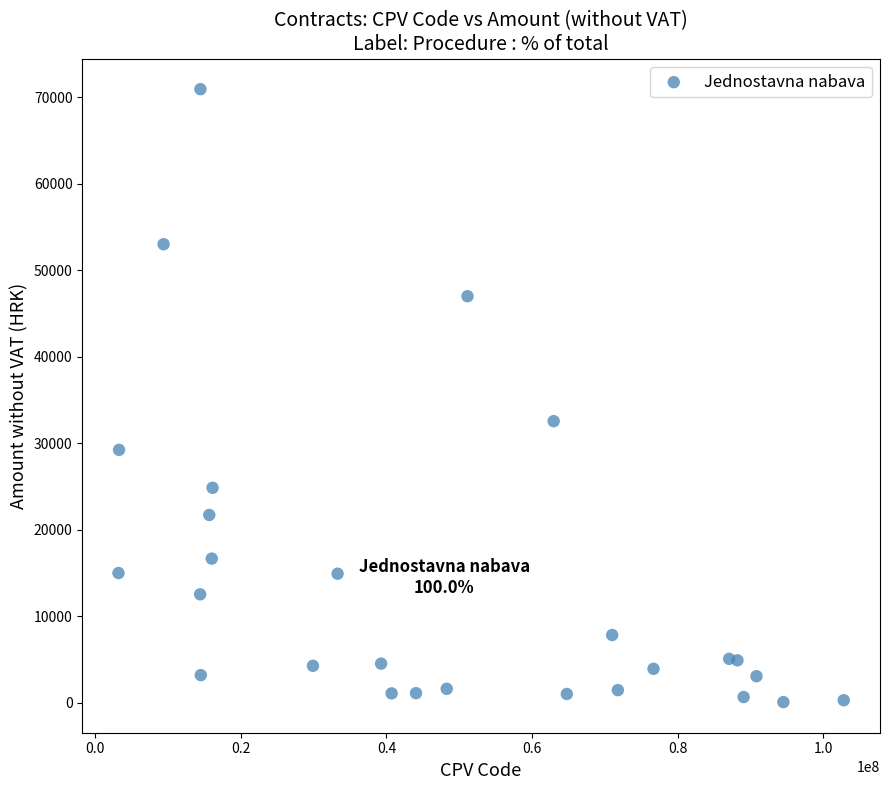

What is the range of Y values (max minus min)?

70836.6